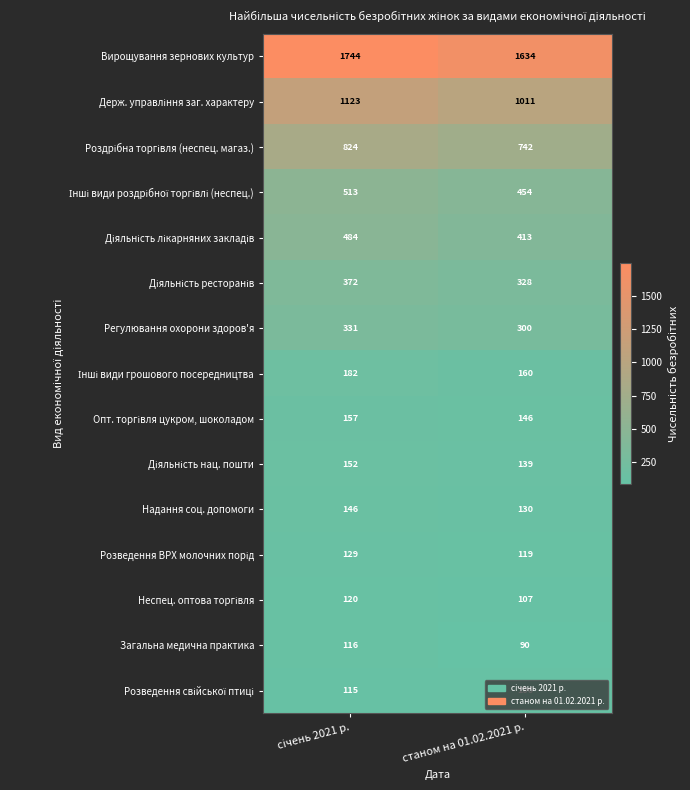

How many data points does each series have?

2